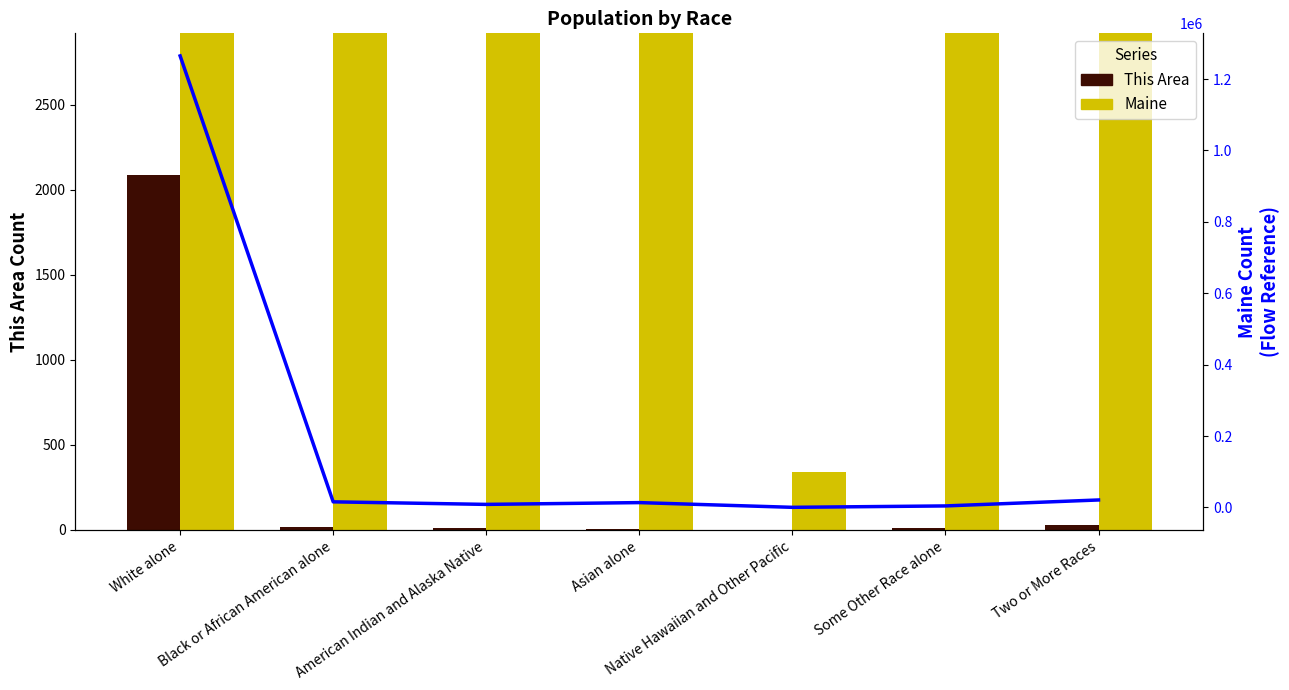

How many categories are shown in the chart?

7